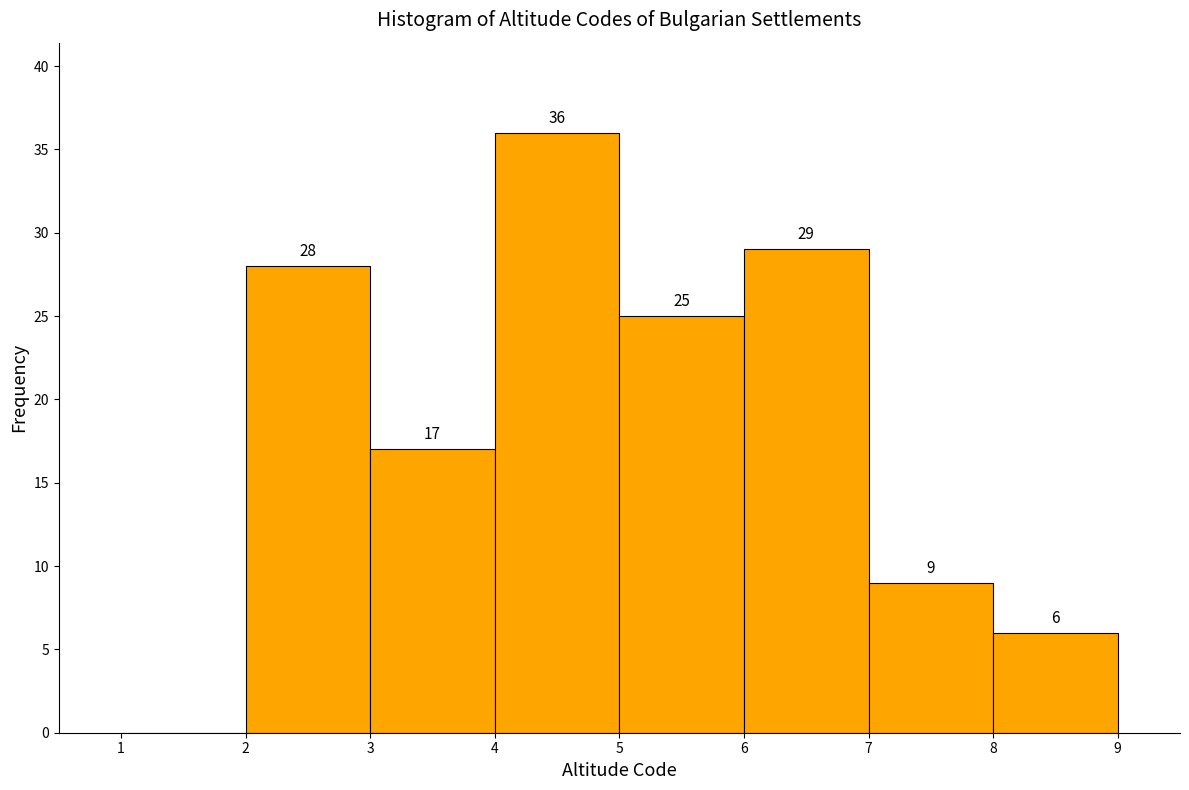

Which range on the x-axis has the tallest bar?

4 to 5